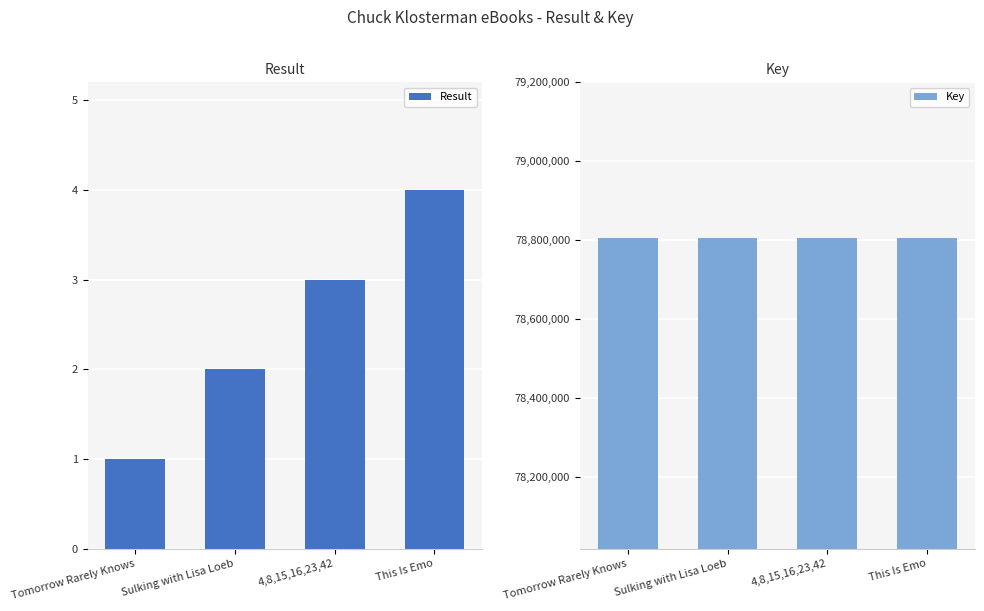

Read the Result value at Sulking with Lisa Loeb.

2